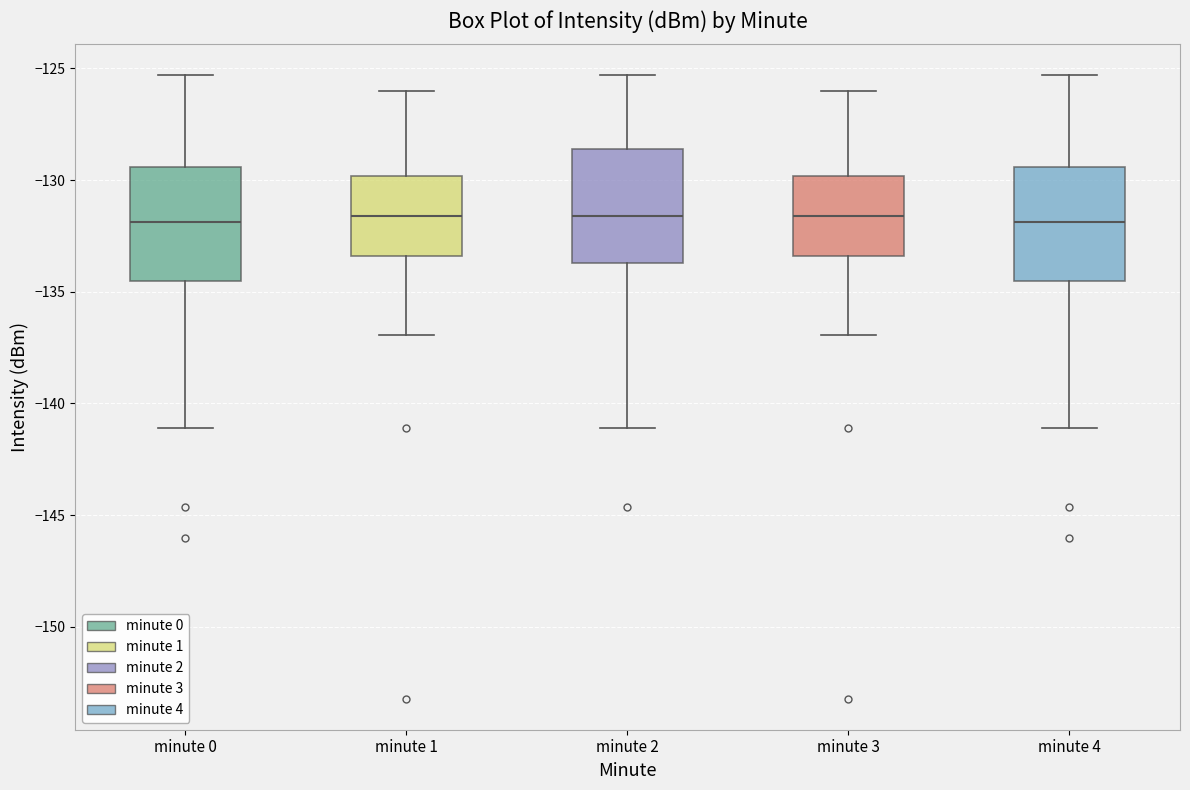

Reading left to right, read every box against the y-axis: the position of its median line, the range the box covers, and the ends of its whiskers. The values are not printed on the chart, so give them approximately, as read against the axis.

minute 0: median -132.0, box -134.5 to -129.5, whiskers -141.0 to -125.5
minute 1: median -131.5, box -133.5 to -130.0, whiskers -137.0 to -126.0
minute 2: median -131.5, box -133.5 to -128.5, whiskers -141.0 to -125.5
minute 3: median -131.5, box -133.5 to -130.0, whiskers -137.0 to -126.0
minute 4: median -132.0, box -134.5 to -129.5, whiskers -141.0 to -125.5